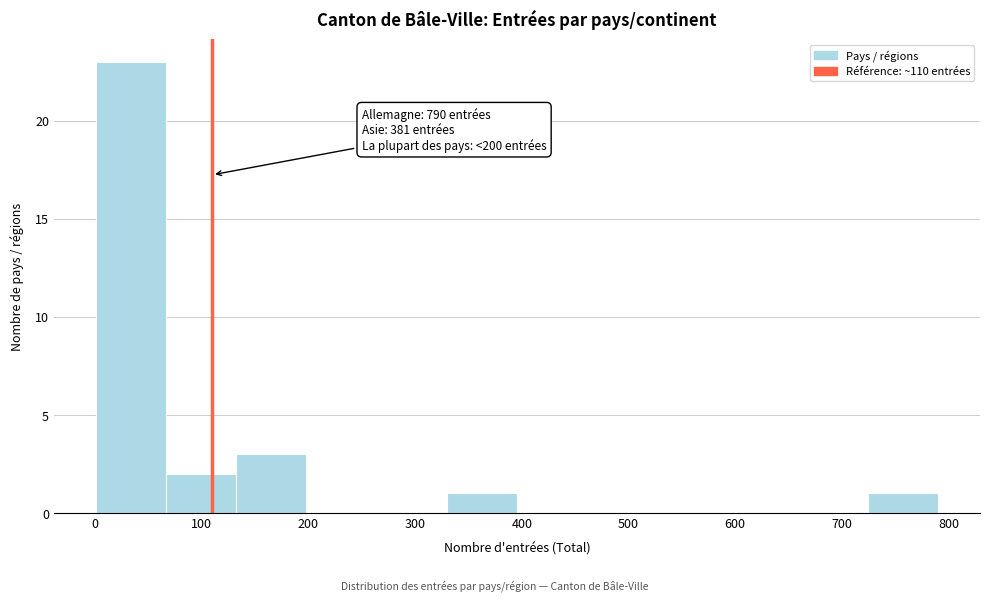

Which range on the x-axis has the tallest bar?

0 to 70